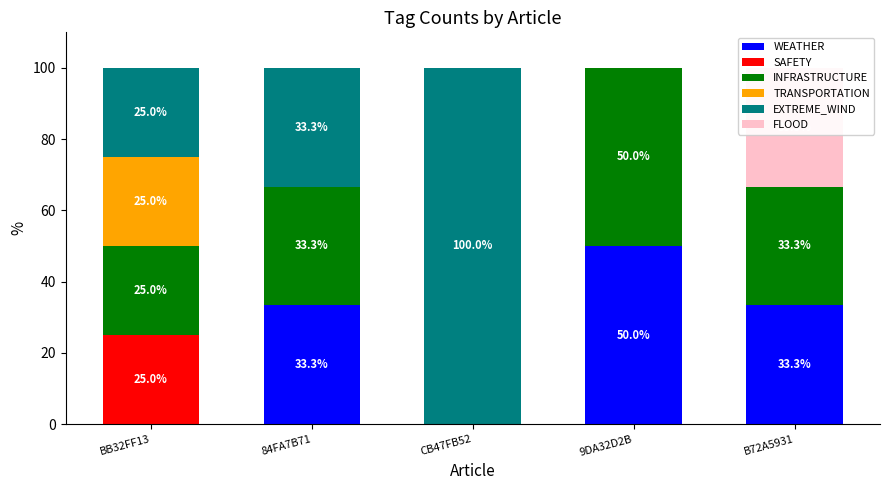

What is the approximate value of INFRASTRUCTURE at B72A5931?

33.3